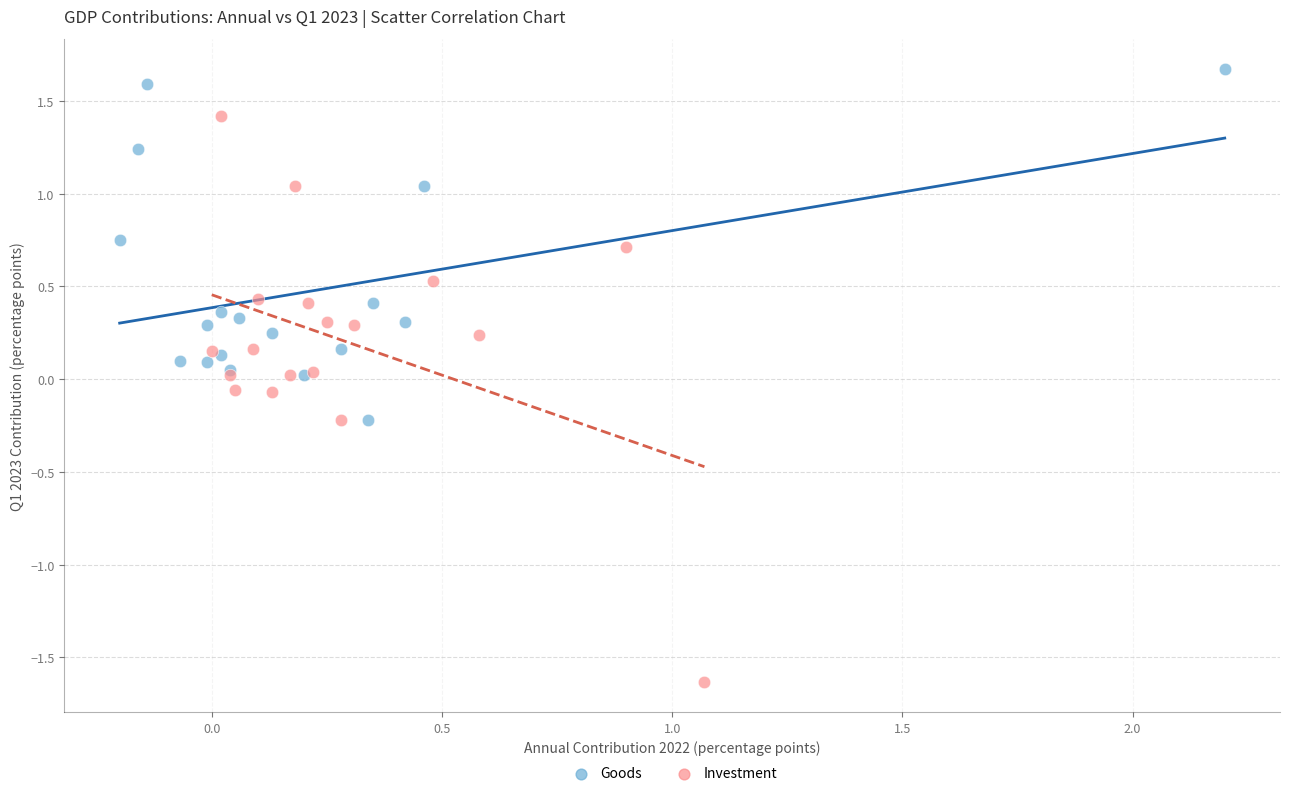

Which series has the widest spread of Y values?

Investment